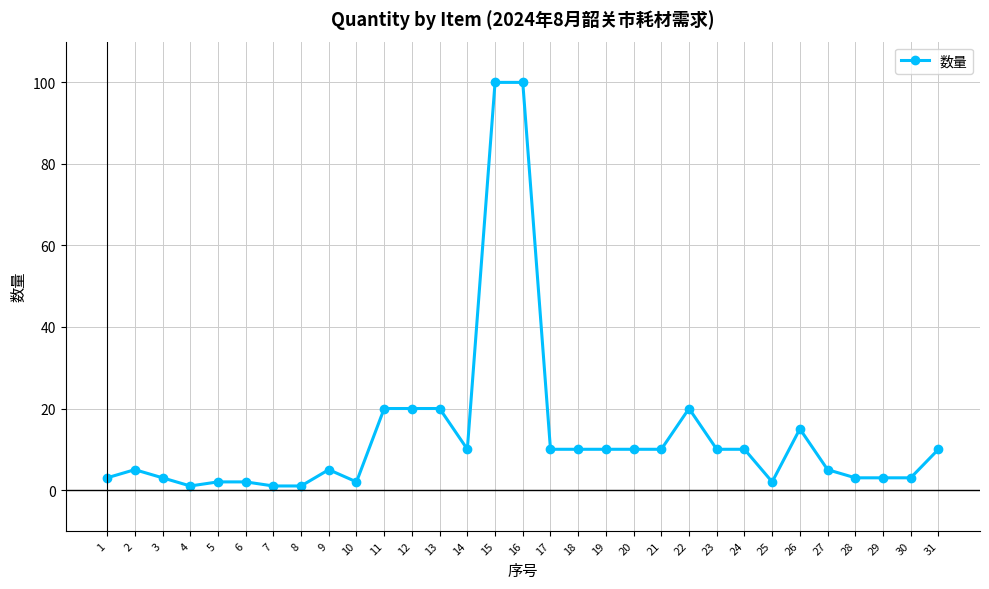

Does the chart display data point markers on the line(s)?

Yes